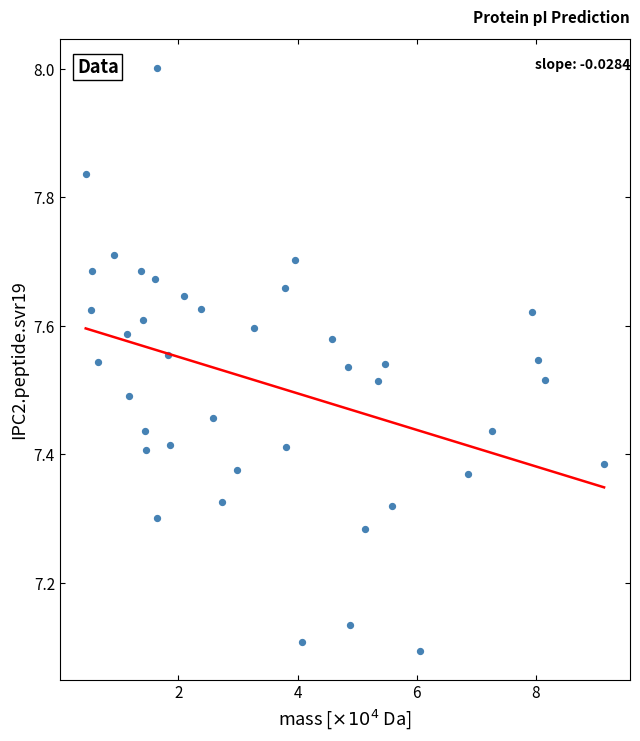

What is the range of Y values (max minus min)?

0.9